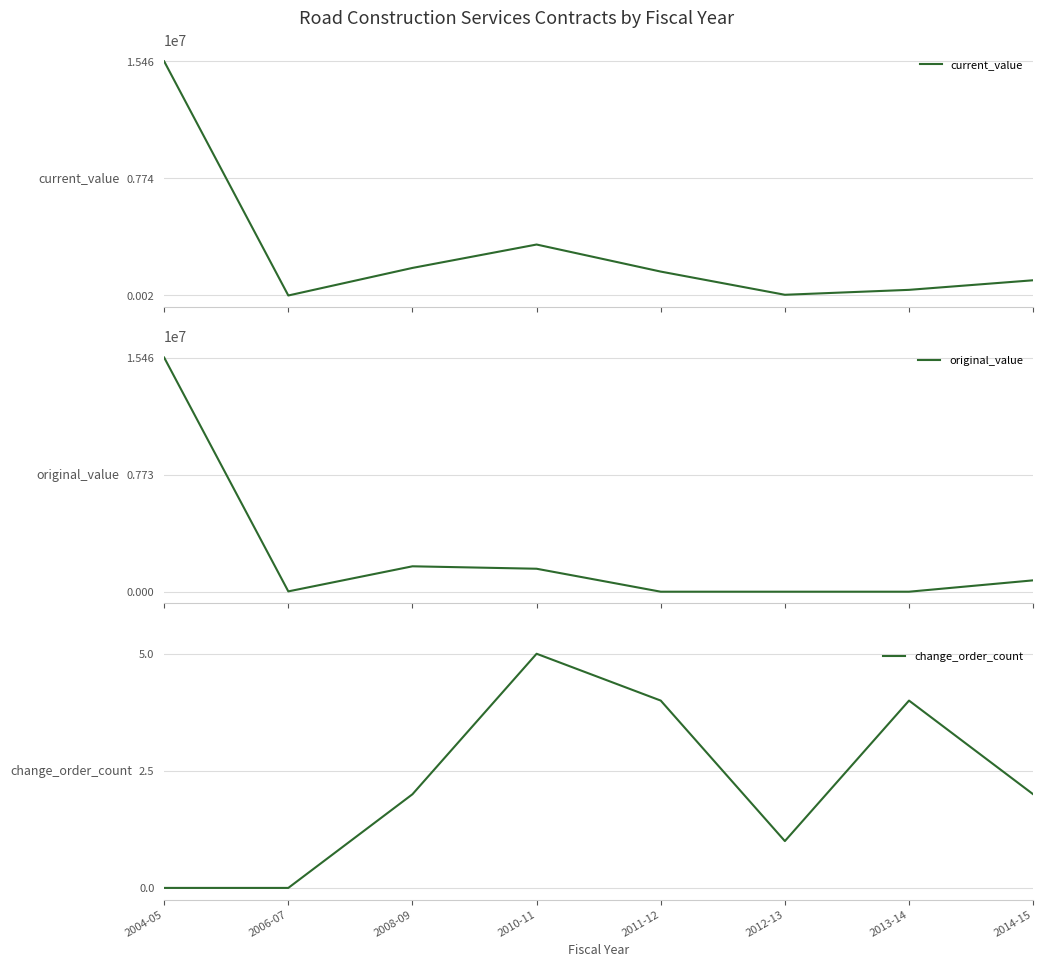

Which series has the largest total across all categories?

current_value